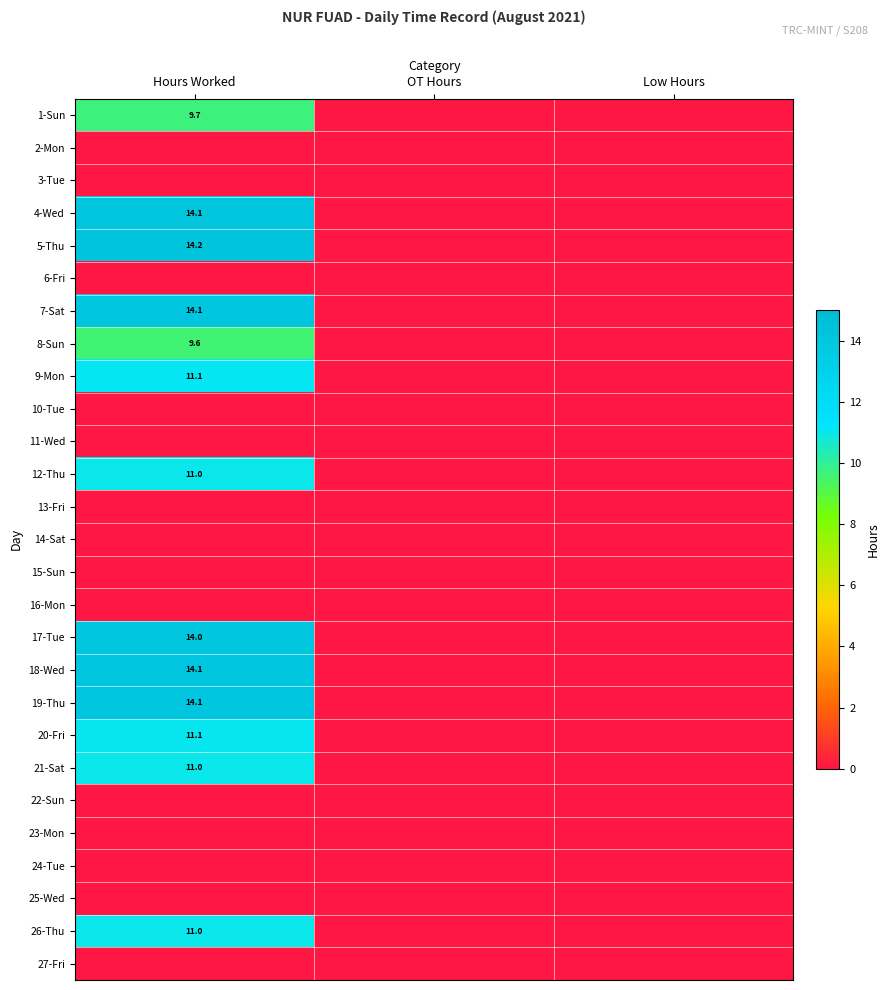

The value of 7-Sat at Hours Worked is 5.3. True or false?

False